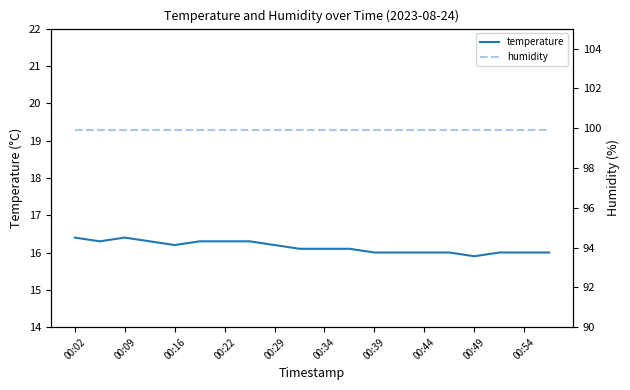

True or false: temperature has more than 1 points higher than both neighbors.

False